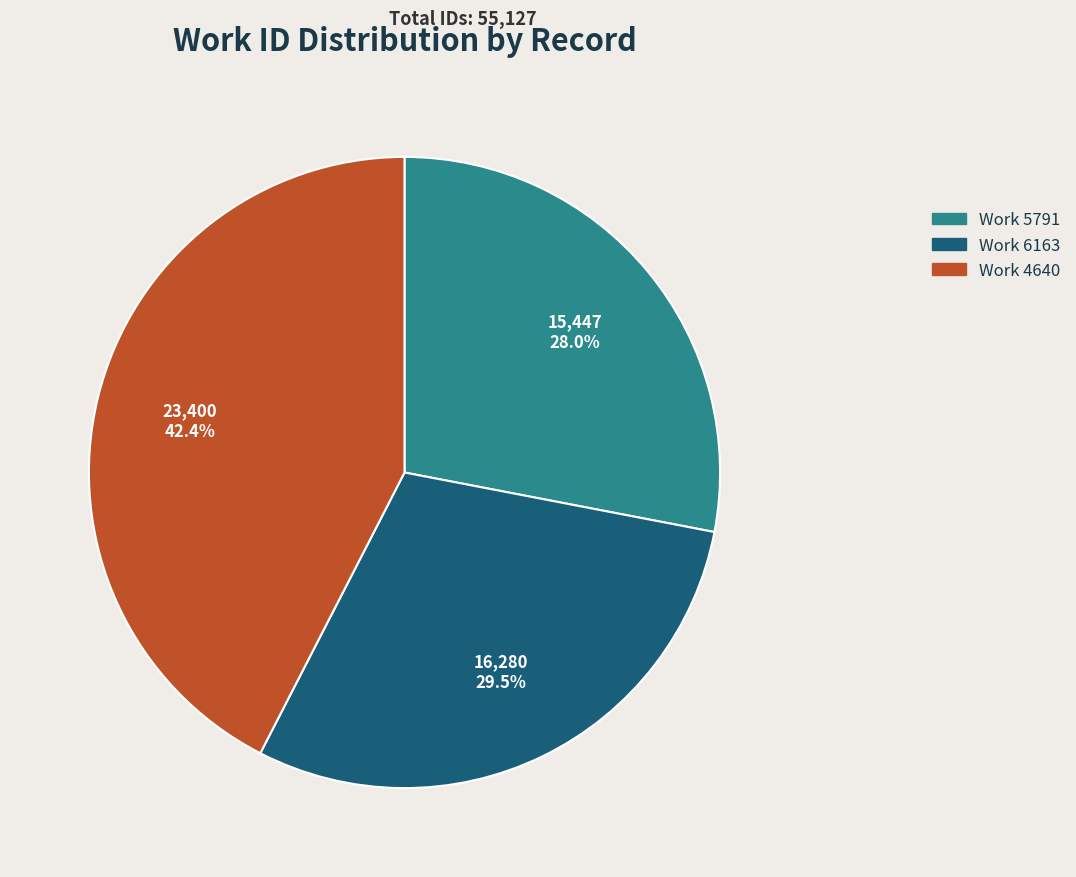

Does any single category account for the majority?

No